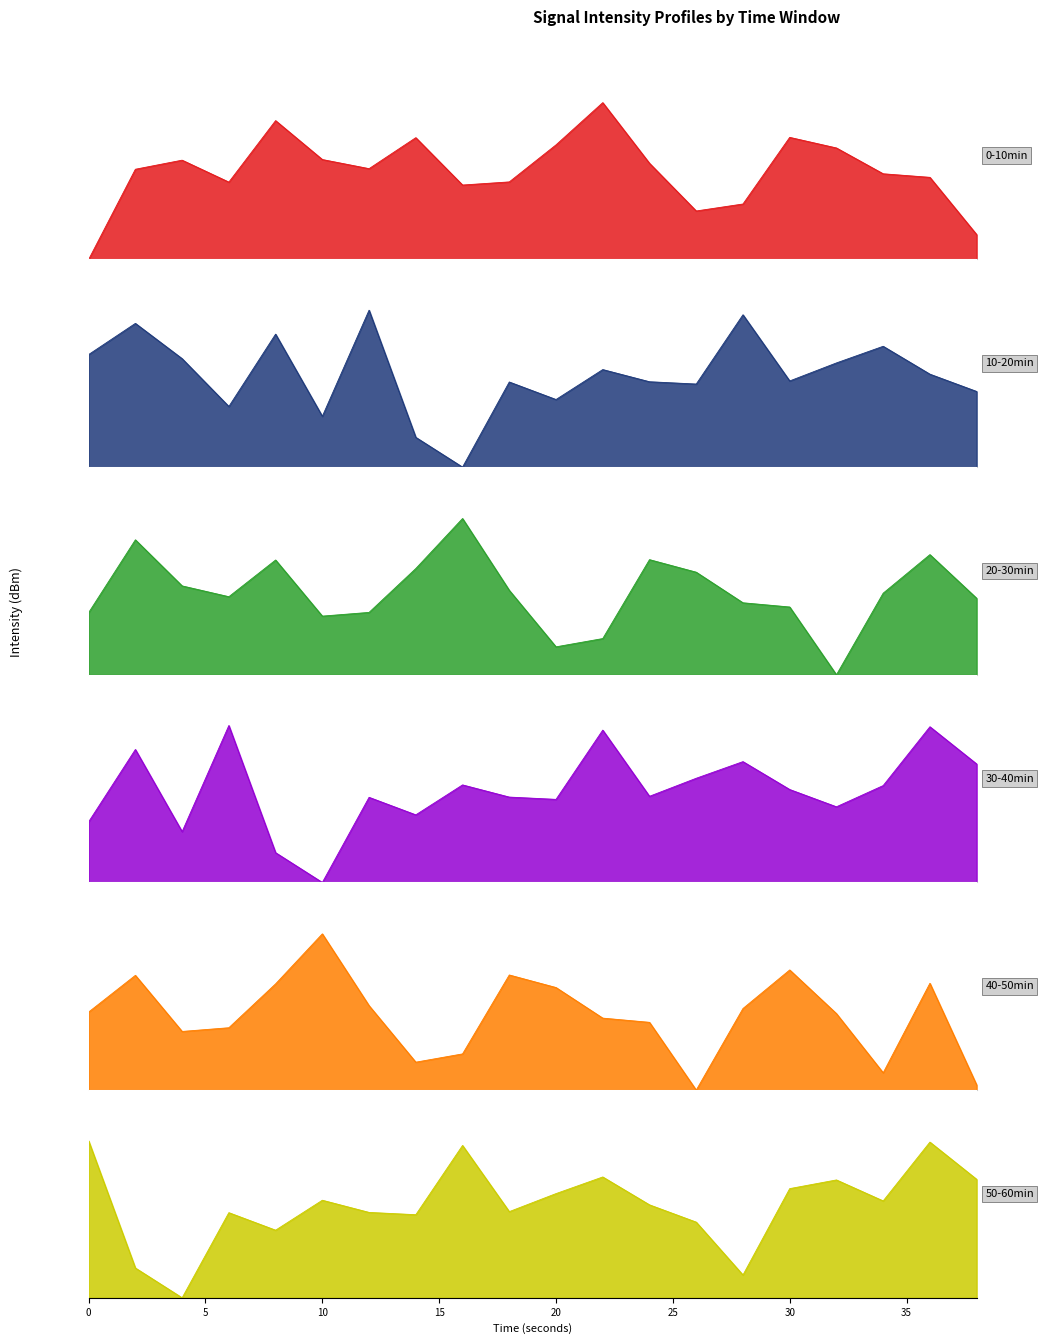

List the labels in order of 40-50min value, largest first.

10, 30, 18, 2, 36, 8, 20, 12, 28, 0, 32, 22, 24, 6, 4, 16, 14, 34, 38, 26